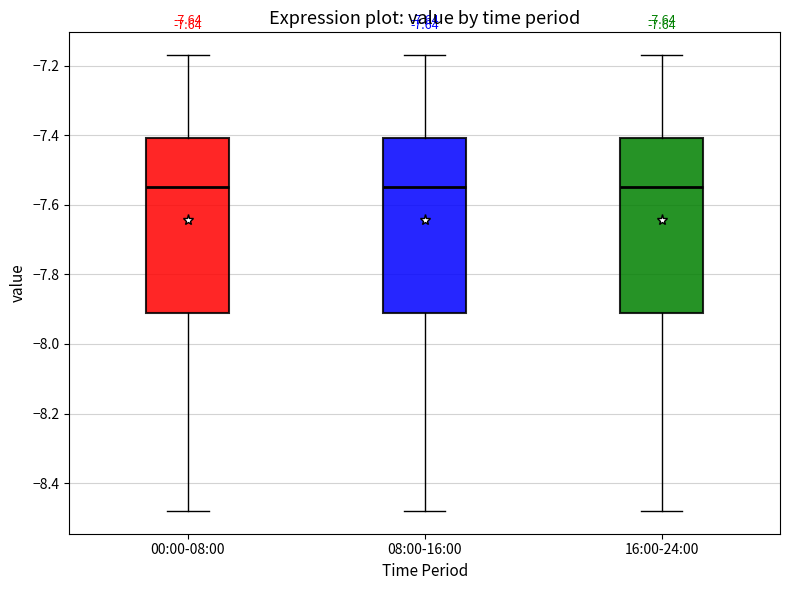

Reading left to right, read every box against the y-axis: the position of its median line, the range the box covers, and the ends of its whiskers. The values are not printed on the chart, so give them approximately, as read against the axis.

00:00-08:00: median -7.54, box -7.92 to -7.40, whiskers -8.48 to -7.16
08:00-16:00: median -7.54, box -7.92 to -7.40, whiskers -8.48 to -7.16
16:00-24:00: median -7.54, box -7.92 to -7.40, whiskers -8.48 to -7.16